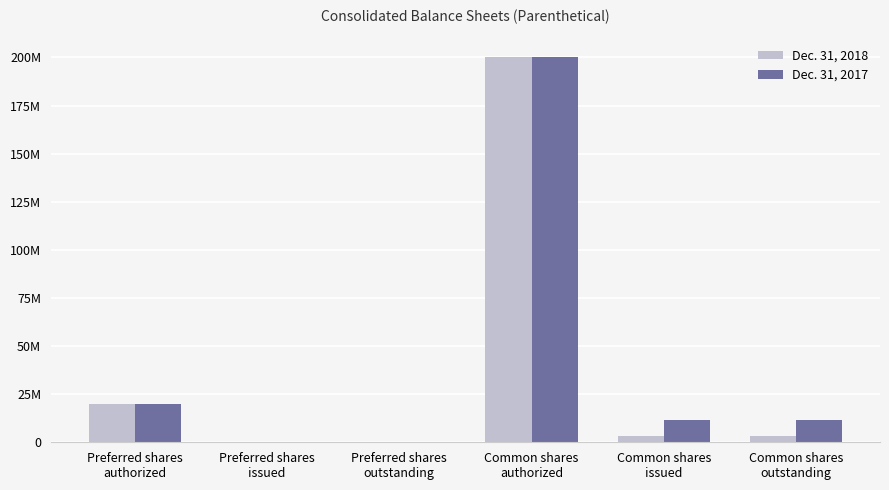

At which category is the sum across all series the highest?

Common shares
authorized